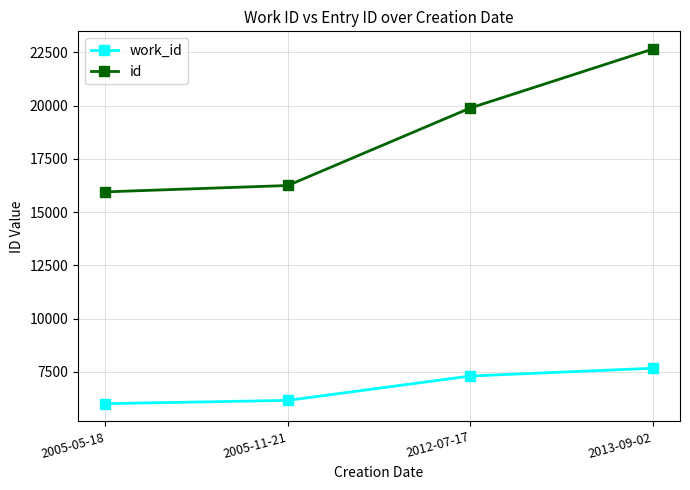

Reading right to left, what are all the values shown in this chart?

work_id: 2013-09-02=7666	2012-07-17=7301	2005-11-21=6158	2005-05-18=6003
id: 2013-09-02=22653	2012-07-17=19884	2005-11-21=16247	2005-05-18=15948